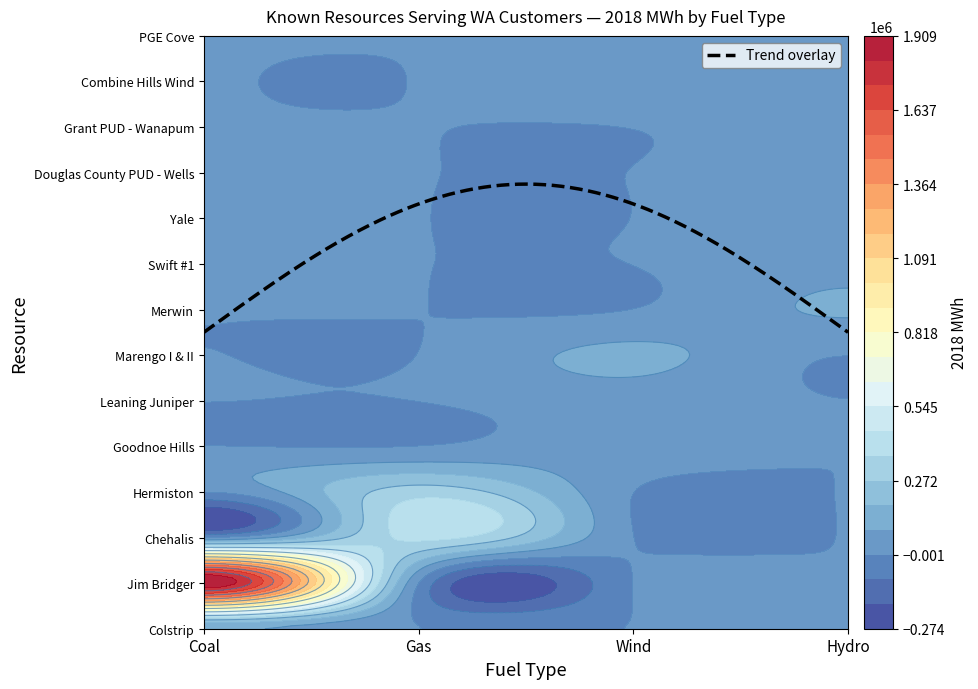

Is the value of Wind at Goodnoe Hills greater than the value of Gas at Chehalis?

No